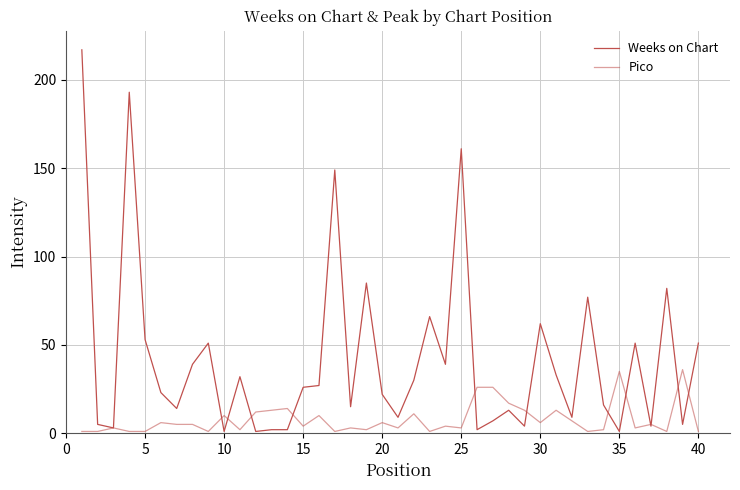

Does the chart have visible grid lines?

Yes